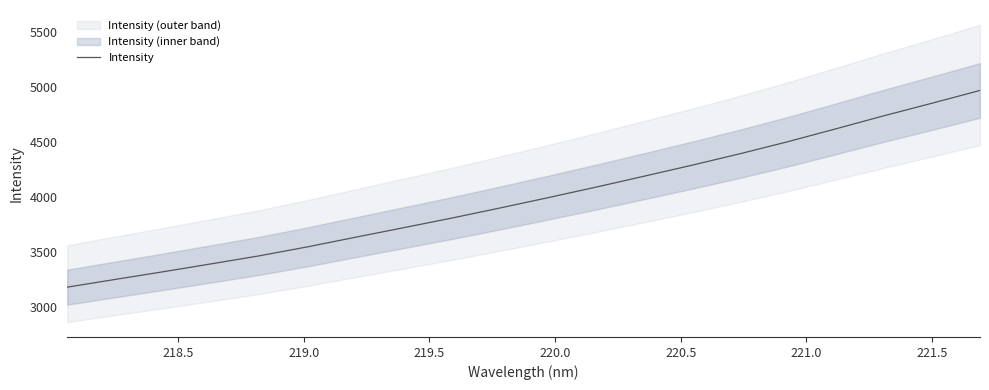

How many lines are shown in the chart?

1